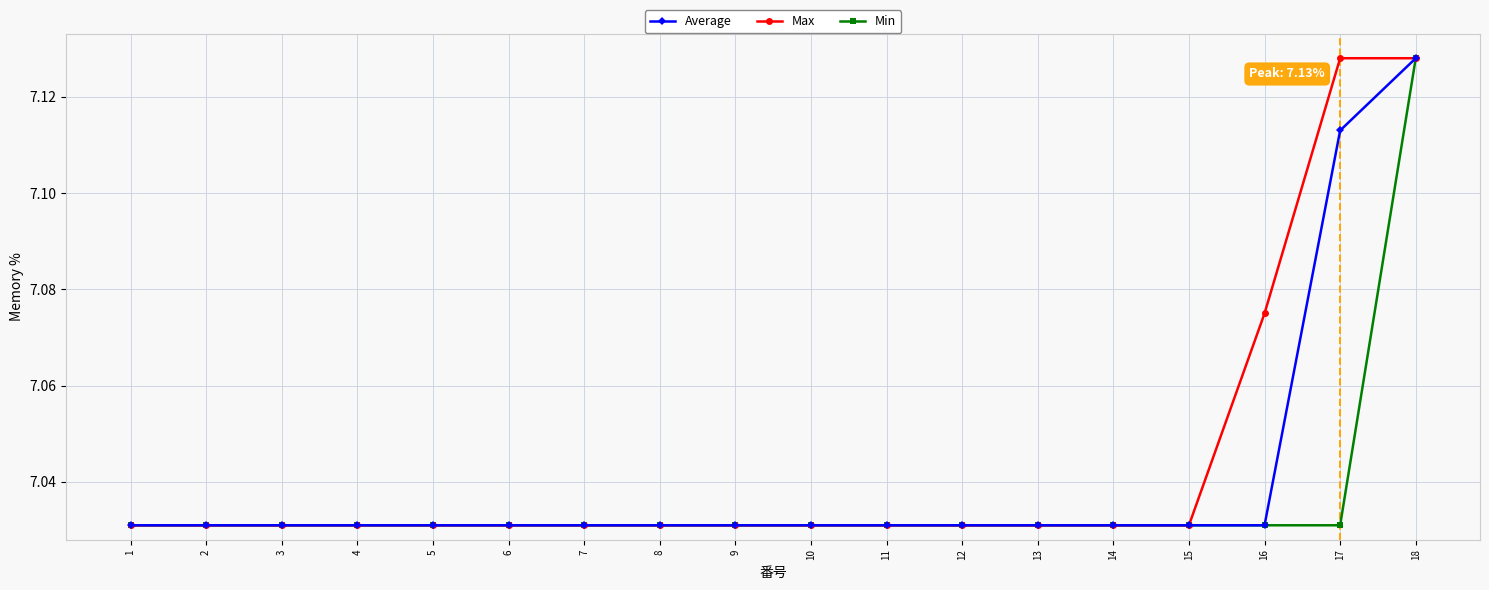

How many Average values are between 7 and 8?

18